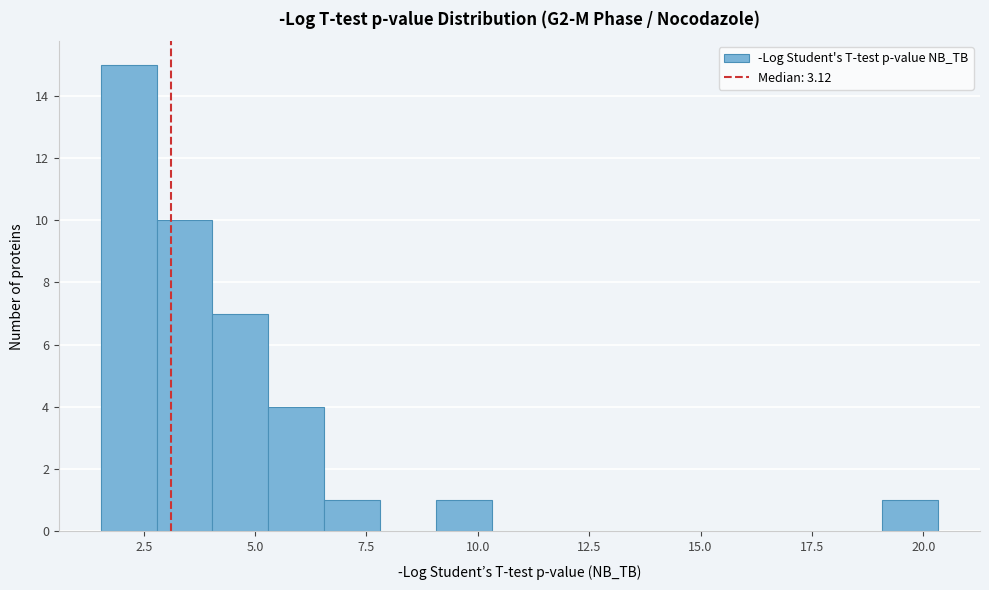

Around what value on the x-axis is the tallest bar? Give the approximate position of its centre, as read against the axis.

2.0